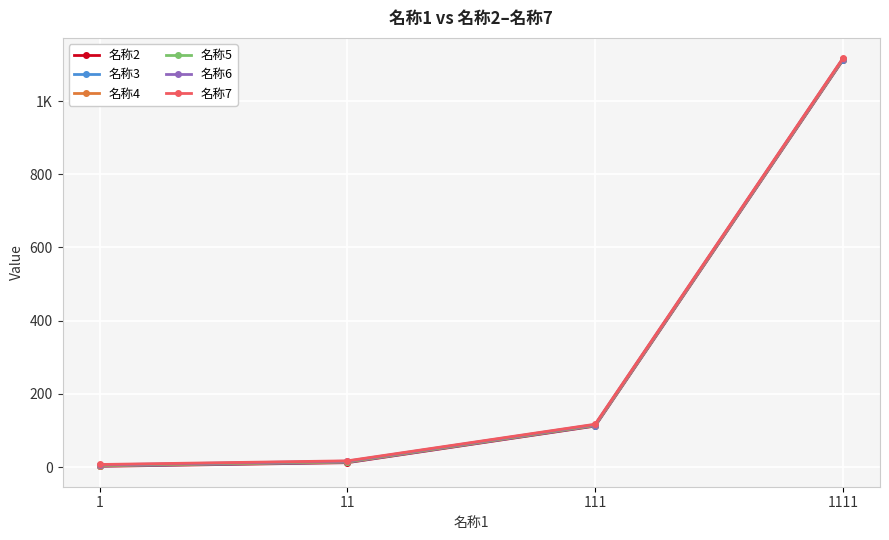

The value of 名称3 at 111 is 113. True or false?

True